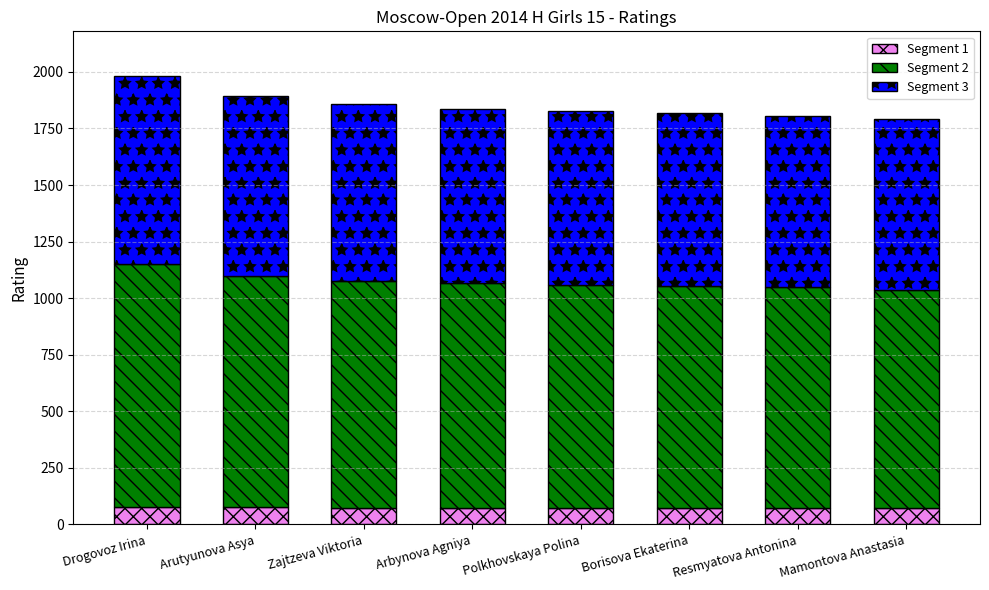

At which category is the sum across all series the highest?

Drogovoz Irina